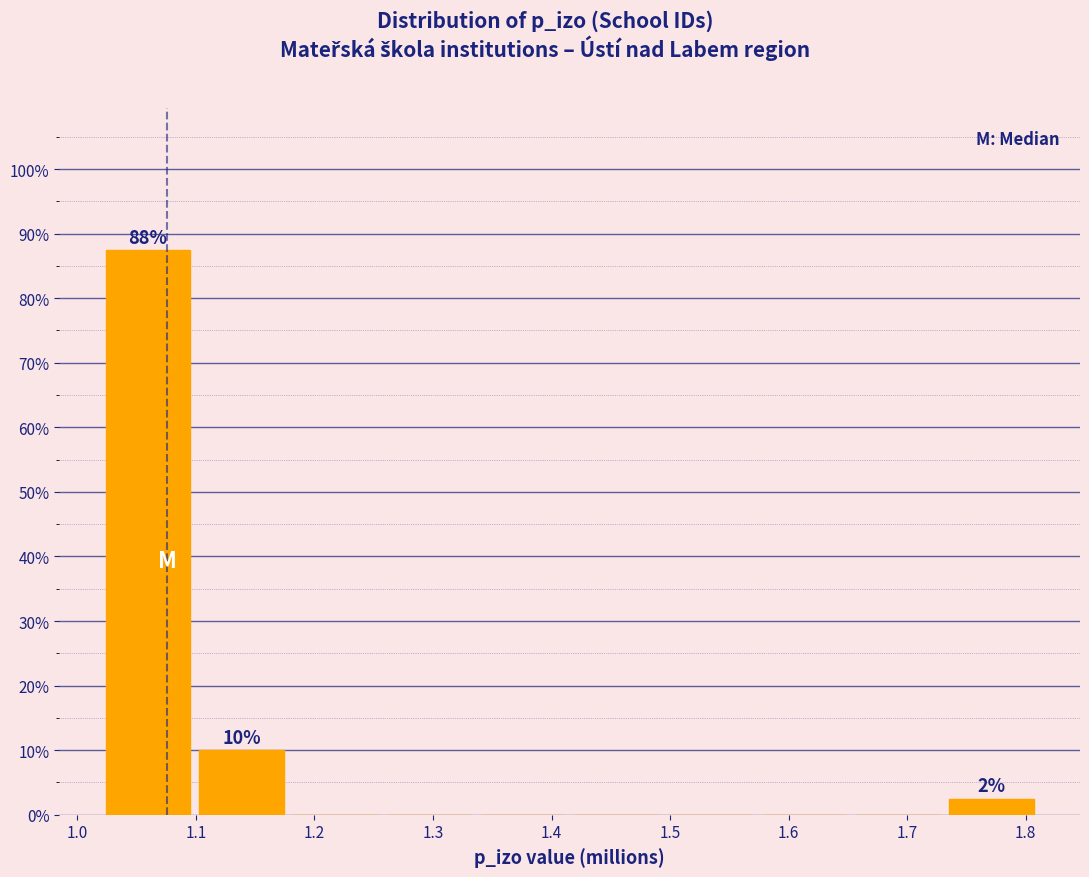

Which range on the x-axis has the tallest bar?

1.02 to 1.10